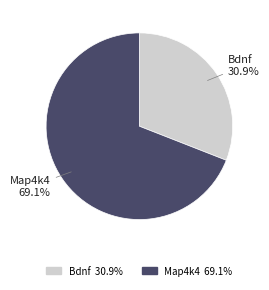

Which category has the biggest portion of the pie?

Map4k4